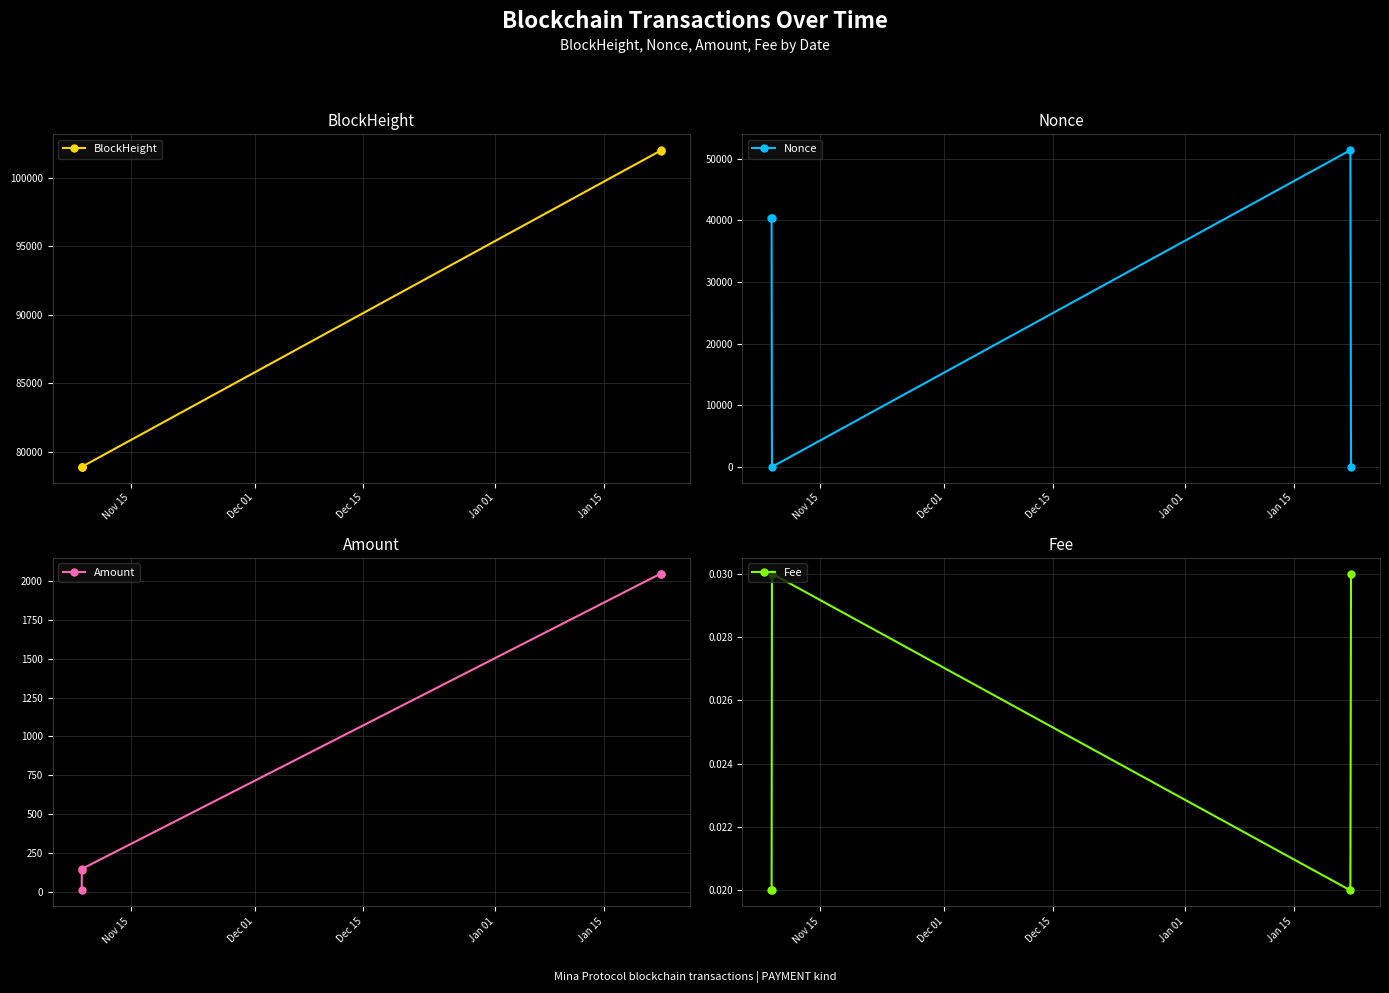

What is the sum of all Fee values?

0.1